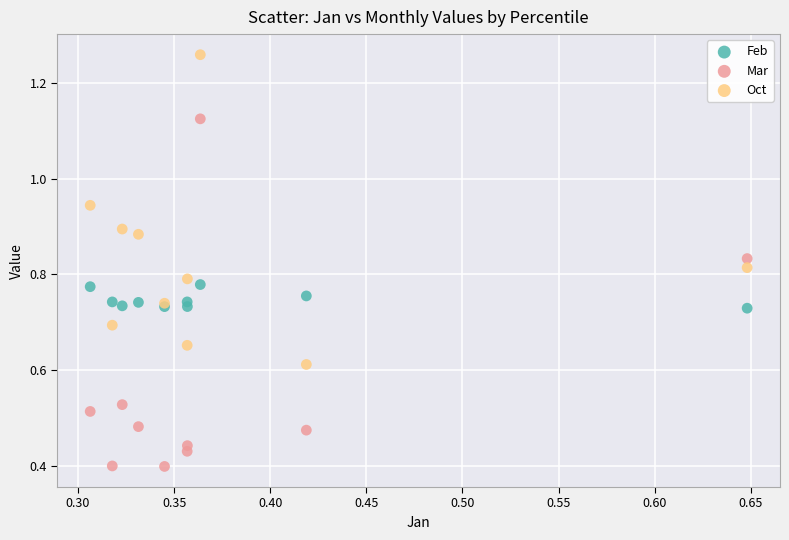

Which series has the largest Y range (max minus min)?

Mar